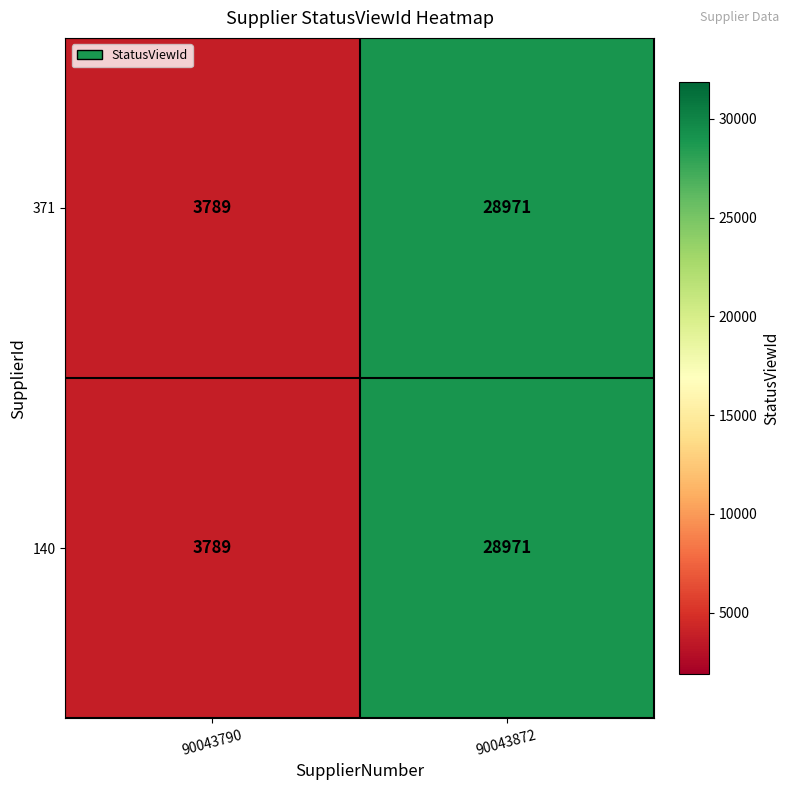

Reading right to left, list all the values displayed in this chart.

371: 28971	3789
140: 28971	3789